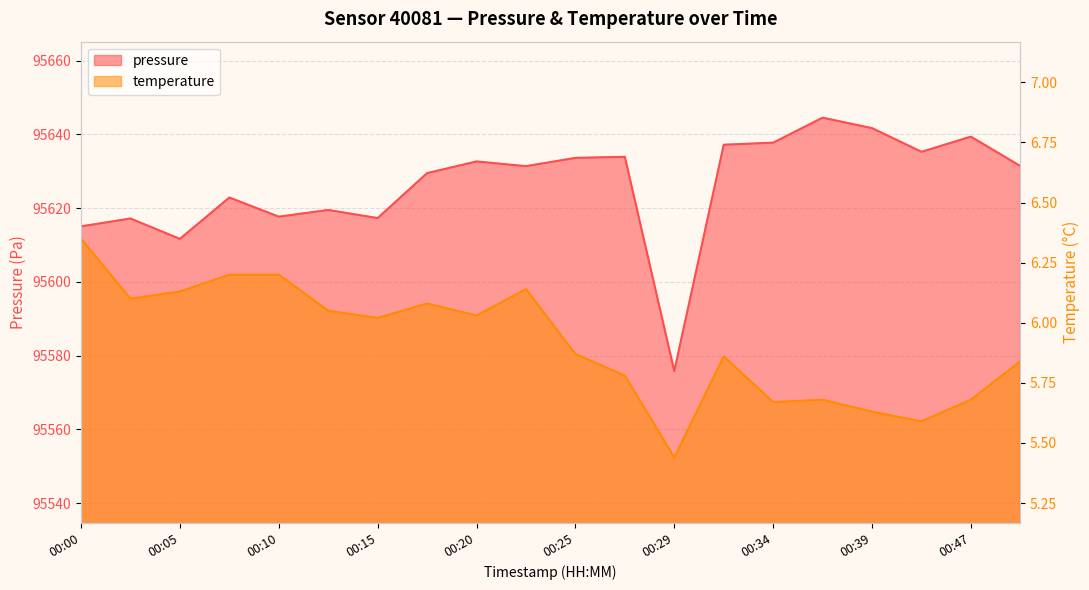

What is the spread (max minus min) of values at 00:05?

95605.5